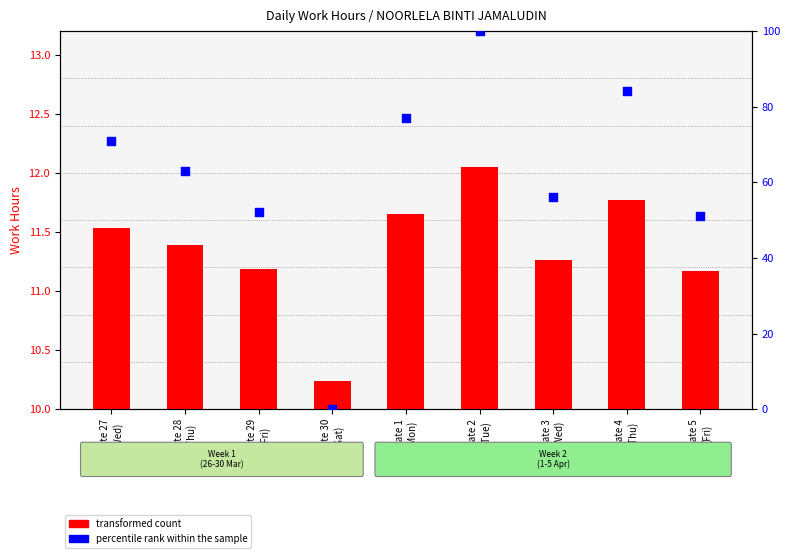

Which series reaches the minimum Y coordinate?

percentile rank within the sample